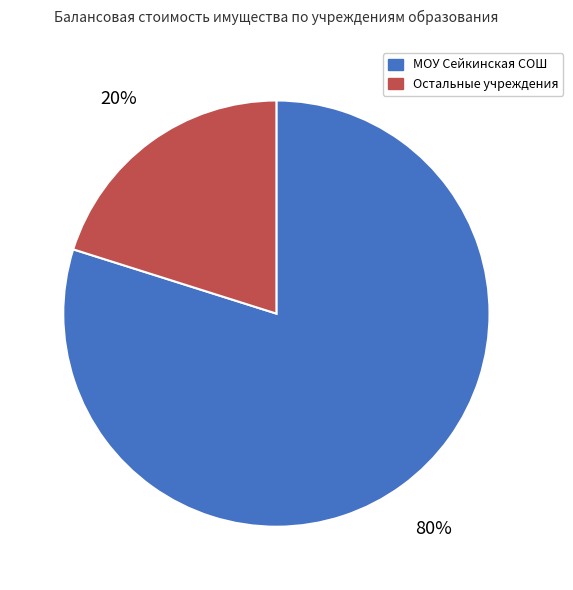

Does any single category account for the majority?

Yes